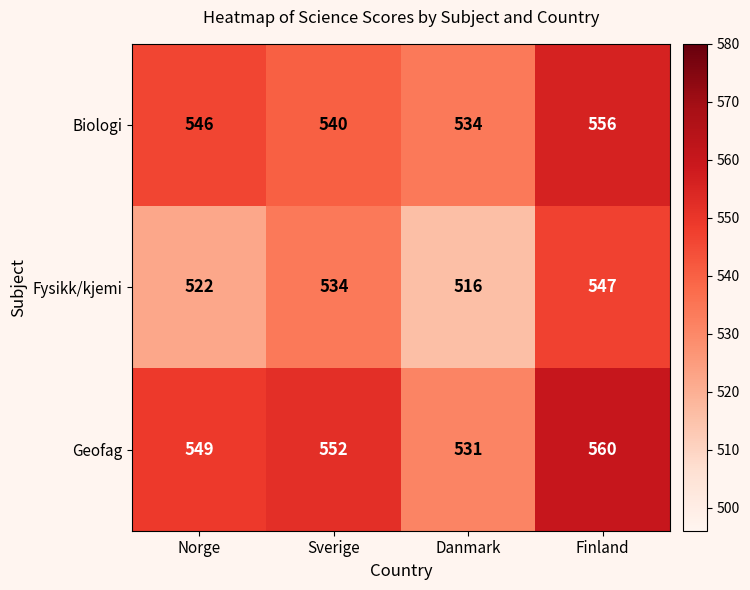

How many series are shown in this chart?

3